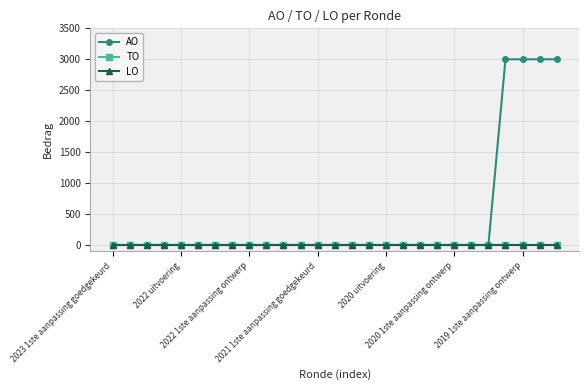

True or false: AO has more than 1 points higher than both neighbors.

False